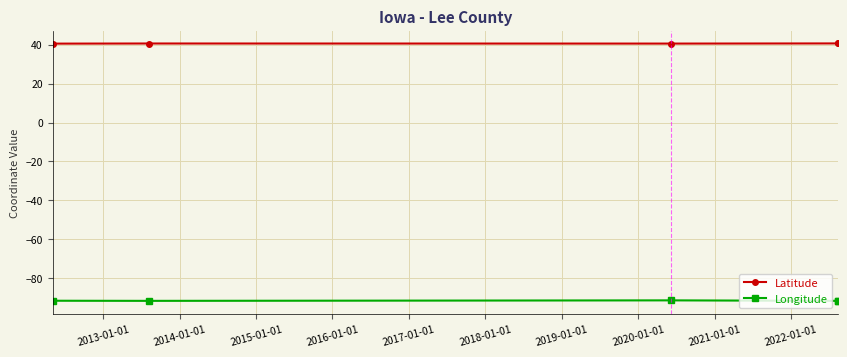

Rank the series by their average value, from lowest to highest.

Longitude, Latitude